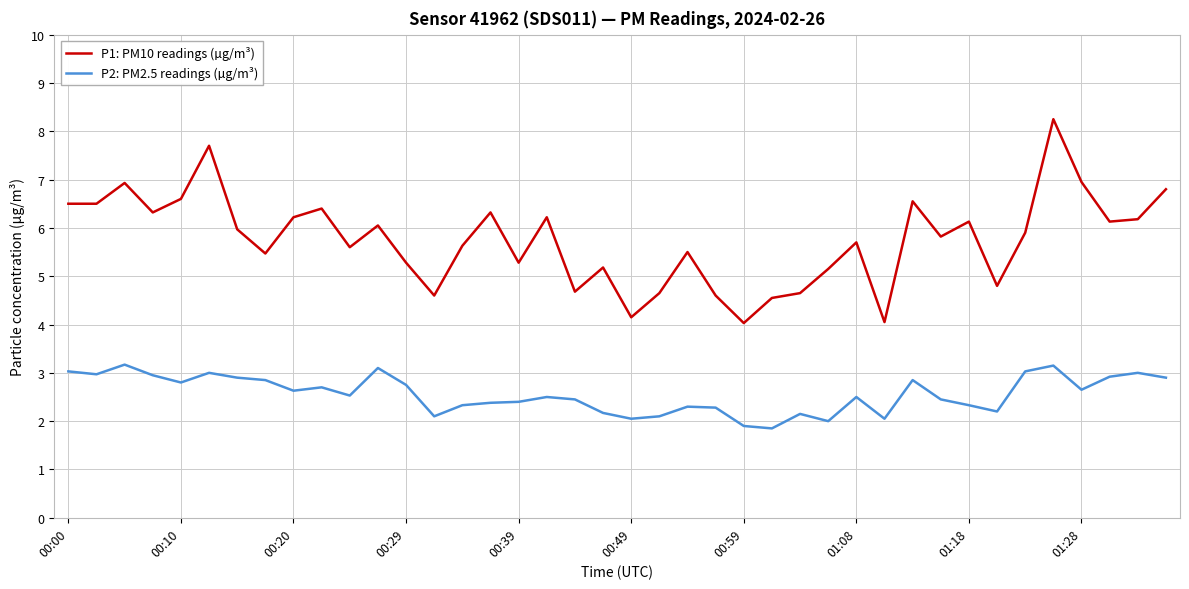

True or false: P1: PM10 readings (µg/m³) has more than 1 points higher than both neighbors.

True